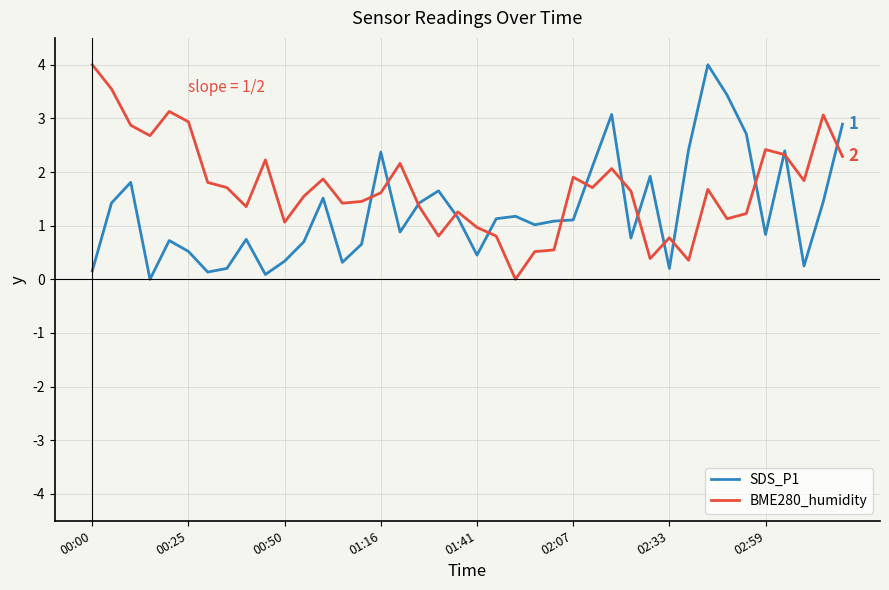

What is the difference between the maximum and second lowest values in the BME280_humidity series?

3.6